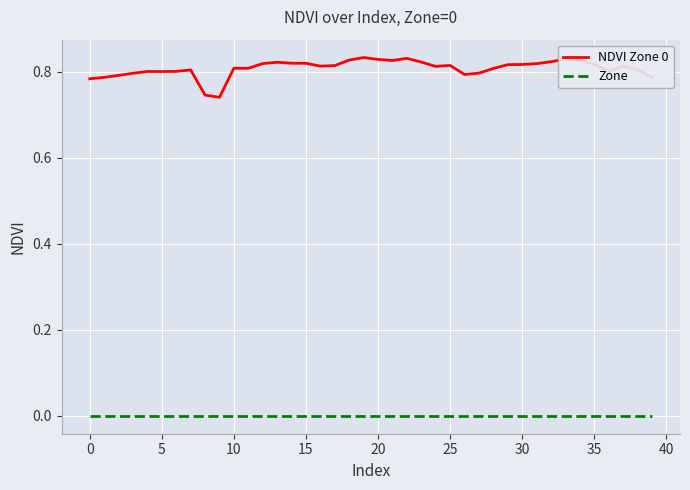

Which series has the largest total across all categories?

NDVI Zone 0